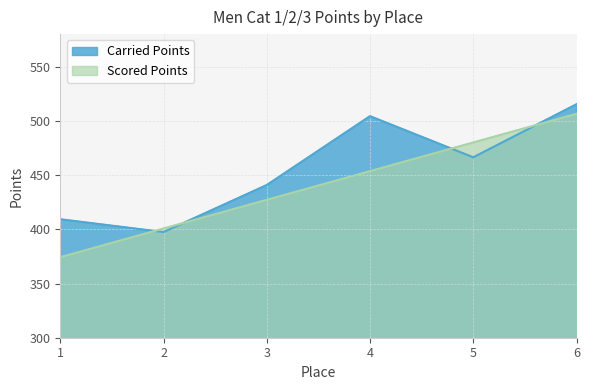

Where is Scored Points nearest to the value 440?

3